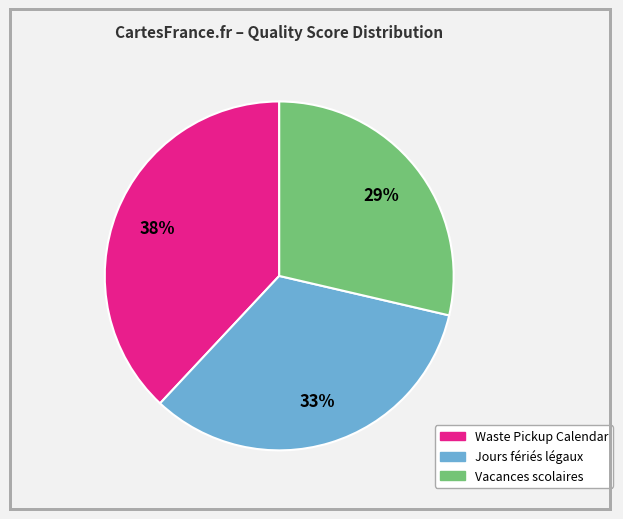

To the nearest percent, what is the average slice percentage?

33%